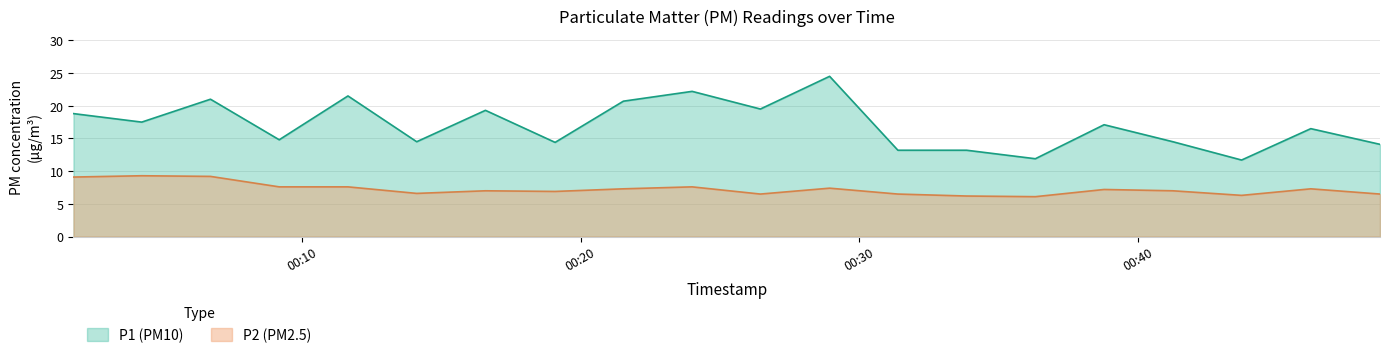

What is the label of the 15th point from the left?

2023-05-29T00:36:19